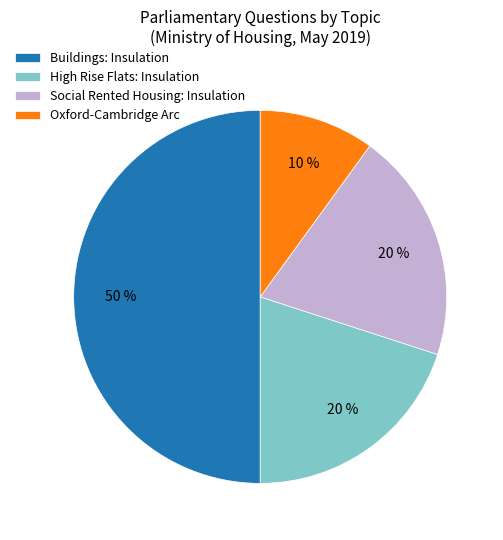

To the nearest percent, what is the average slice percentage?

25%